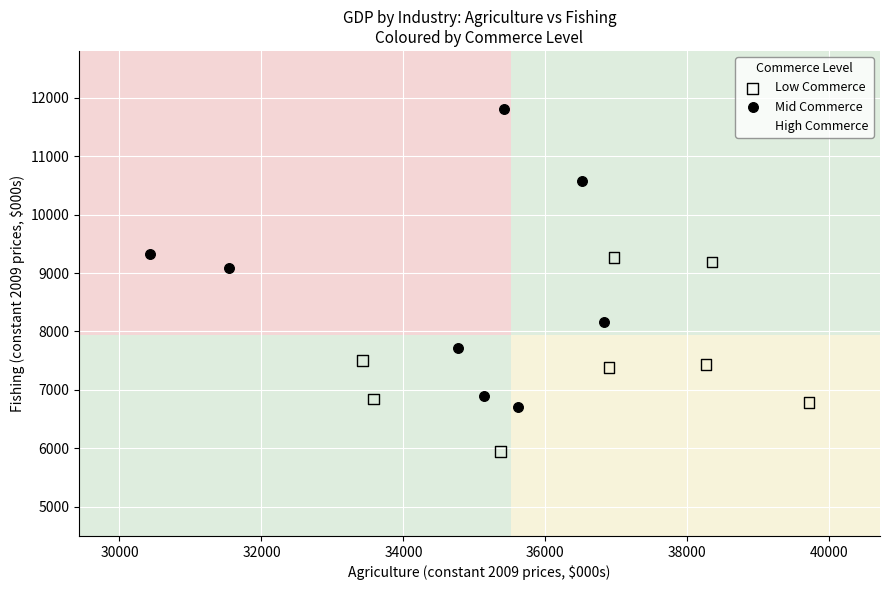

Which series reaches the minimum Y coordinate?

High Commerce